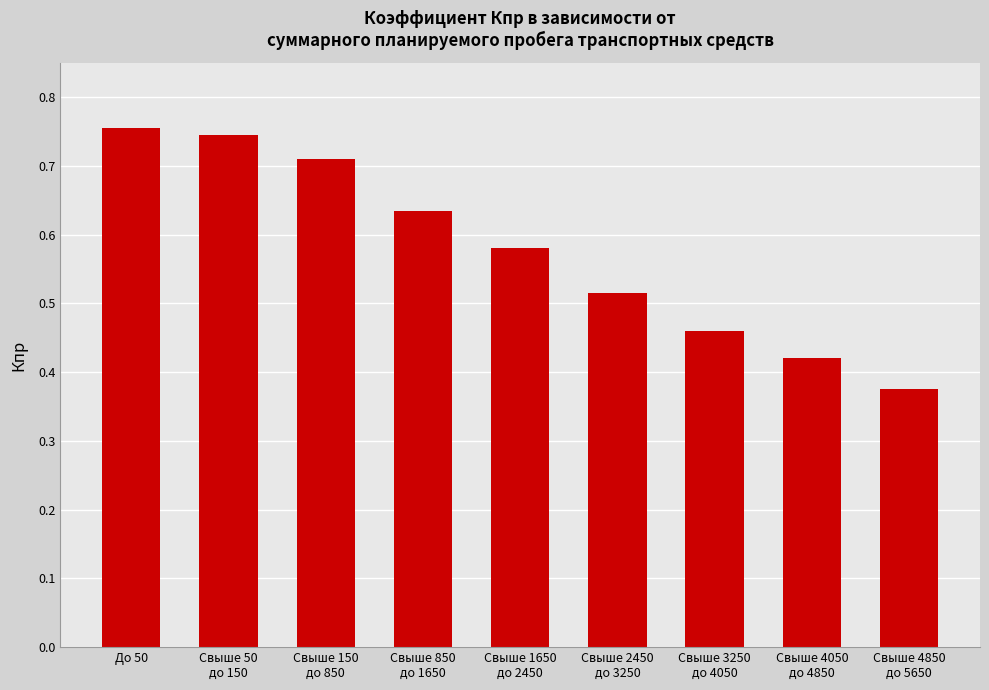

What is the sum of all values?

5.2